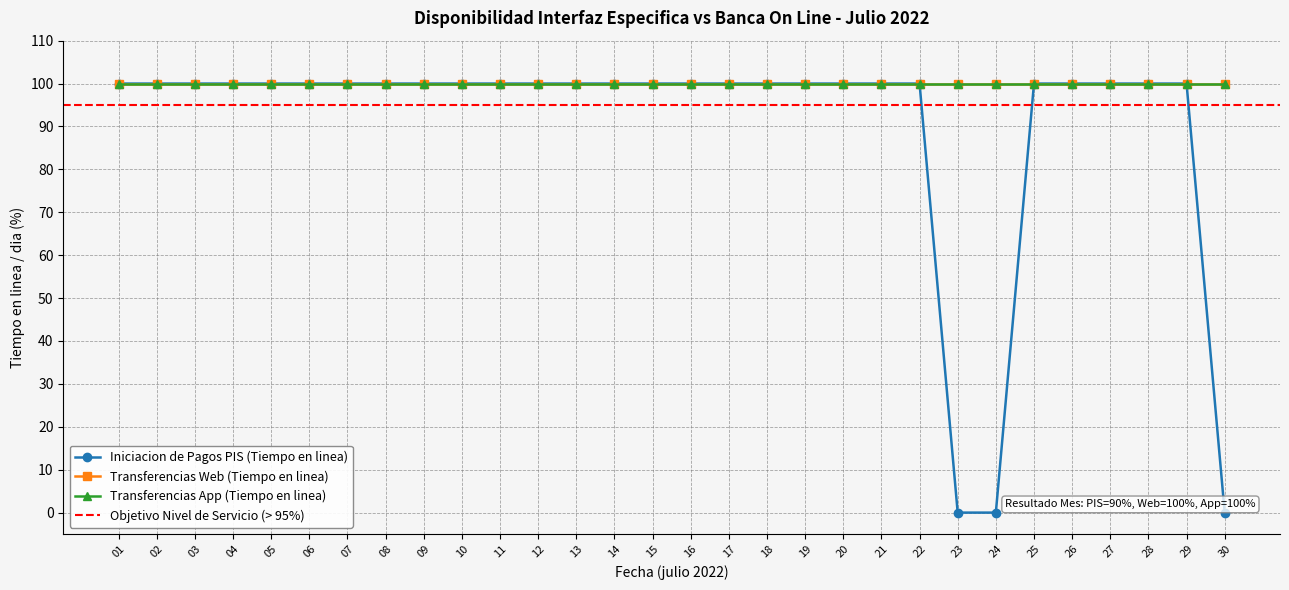

What is the value of the Transferencias App (Tiempo en linea) point at the 8th from the left?

100